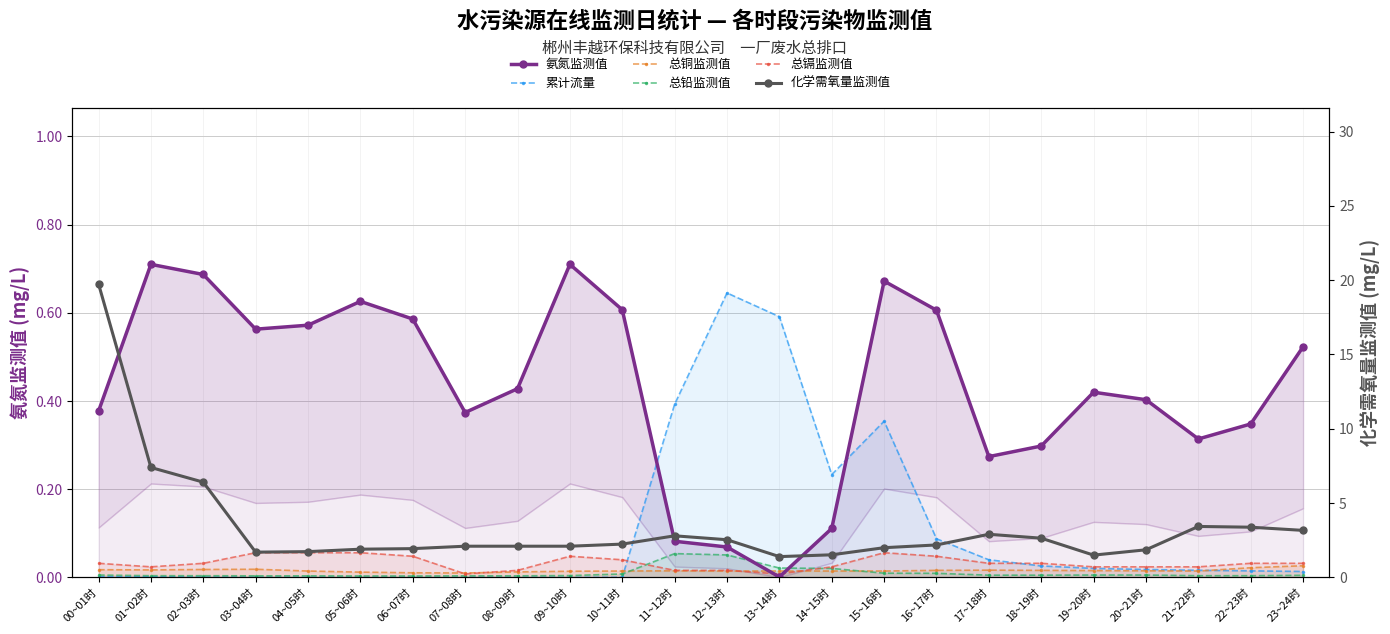

Between 01~02时 and 18~19时, which series saw the biggest shift?

化学需氧量监测值